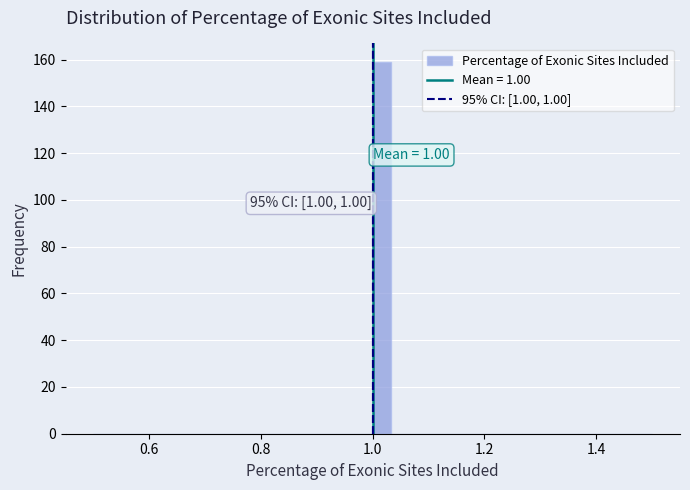

Read against the x-axis, roughly where is the centre of the tallest bar?

1.02